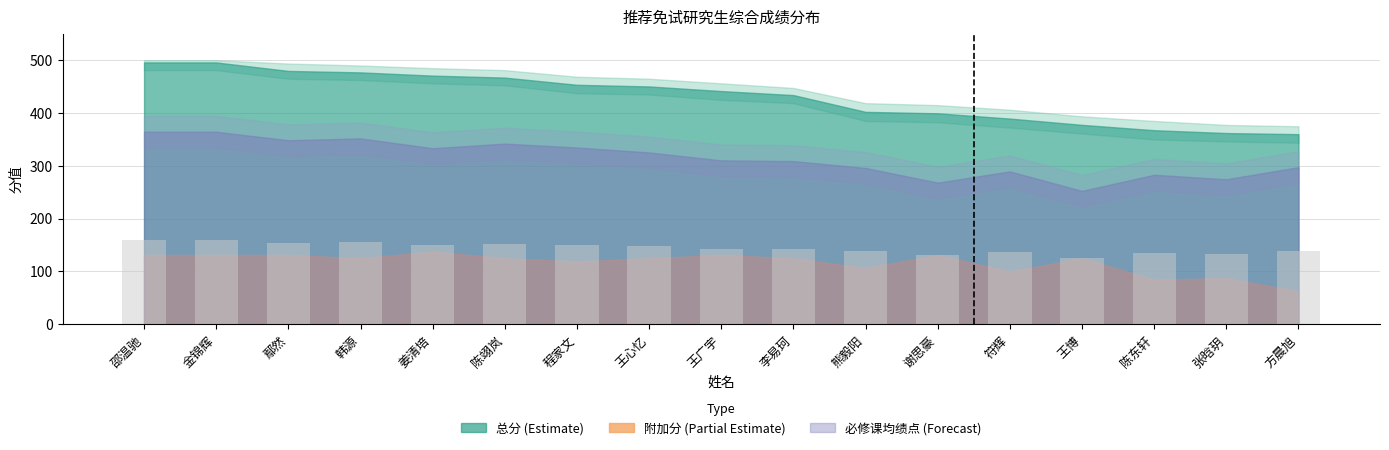

What is the value of the 15th bar from the left?

134.9